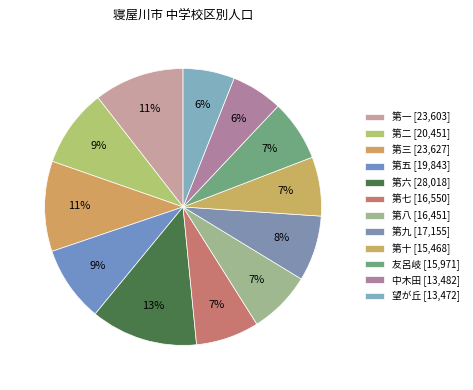

Rank the categories by value from highest to lowest.

第六, 第三, 第一, 第二, 第五, 第九, 第七, 第八, 友呂岐, 第十, 中木田, 望が丘